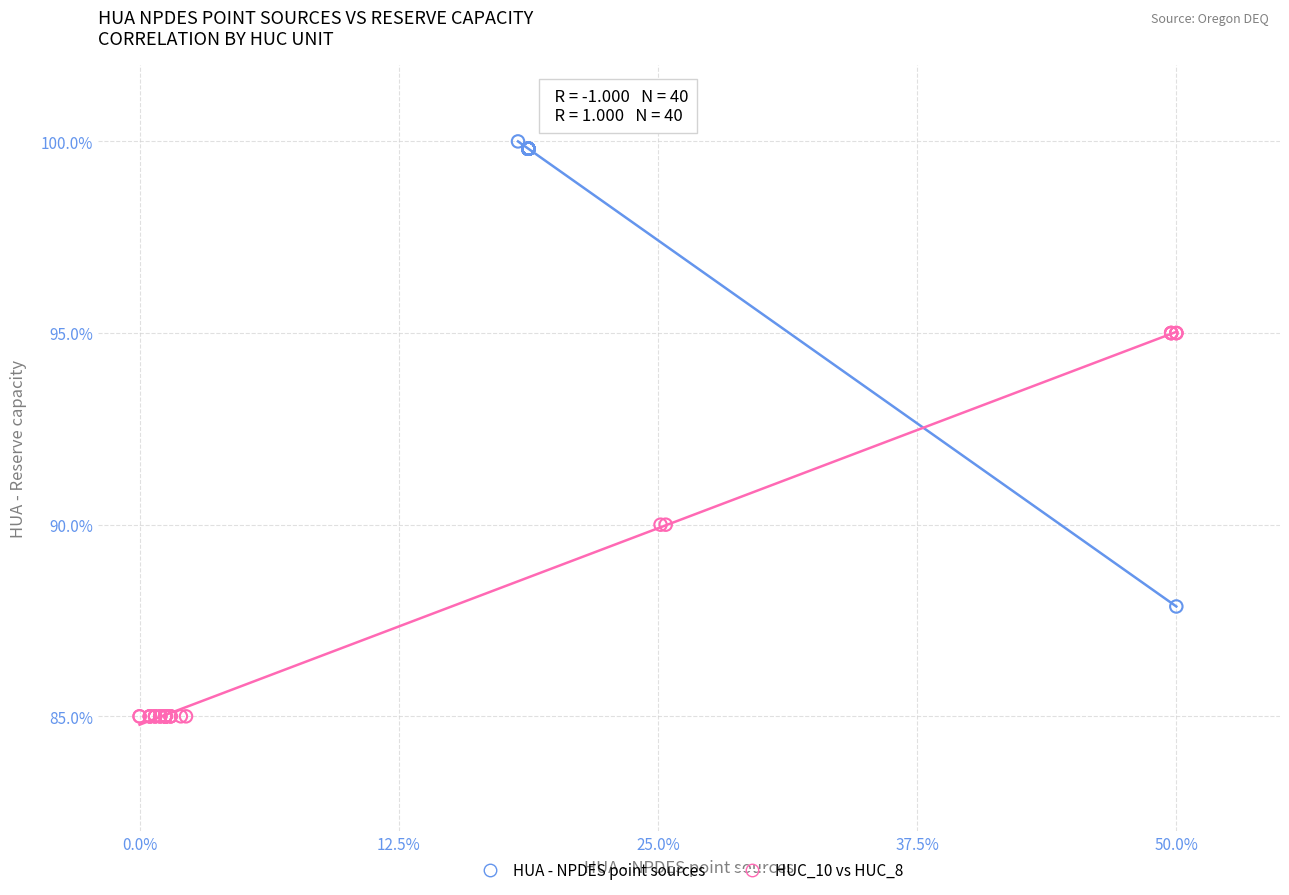

Which series reaches the minimum Y coordinate?

HUC_10 vs HUC_8